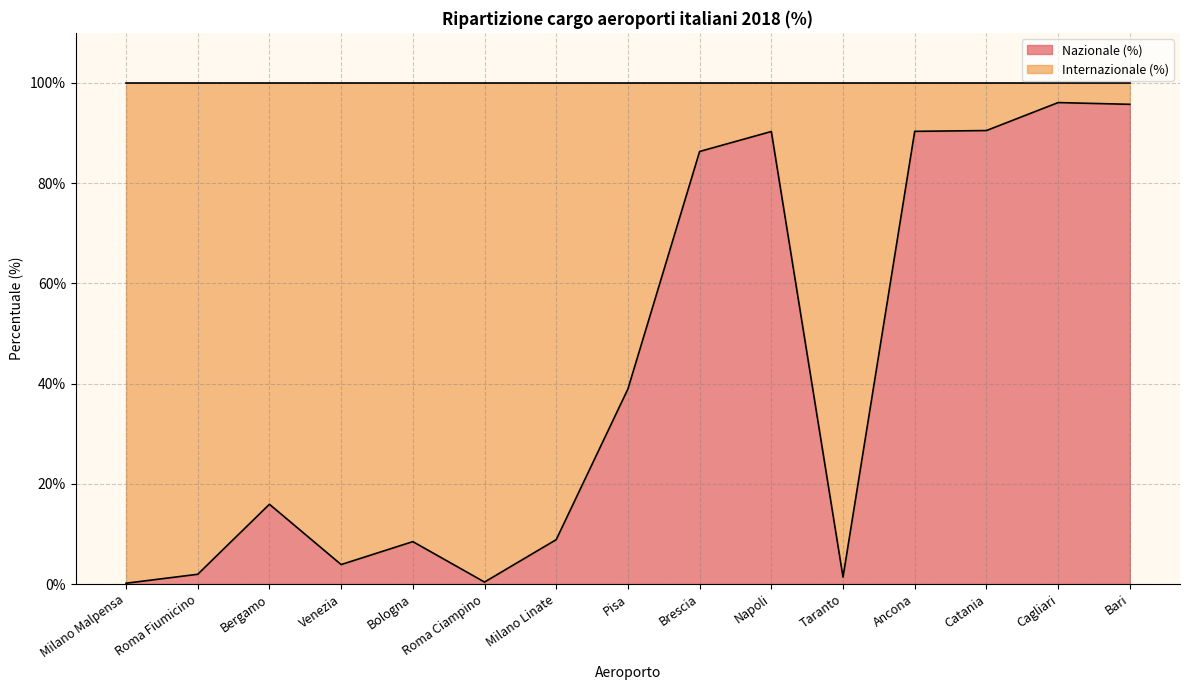

Reading right to left, list all the values displayed in this chart.

Bari=95.7	Cagliari=96.1	Catania=90.5	Ancona=90.3	Taranto=1.4	Napoli=90.3	Brescia=86.3	Pisa=38.9	Milano Linate=8.9	Roma Ciampino=0.4	Bologna=8.5	Venezia=3.9	Bergamo=15.9	Roma Fiumicino=1.9	Milano Malpensa=0.2